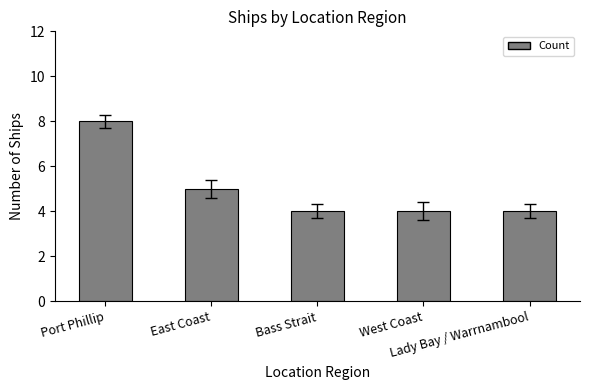

What is the difference between the maximum and second lowest values?

4